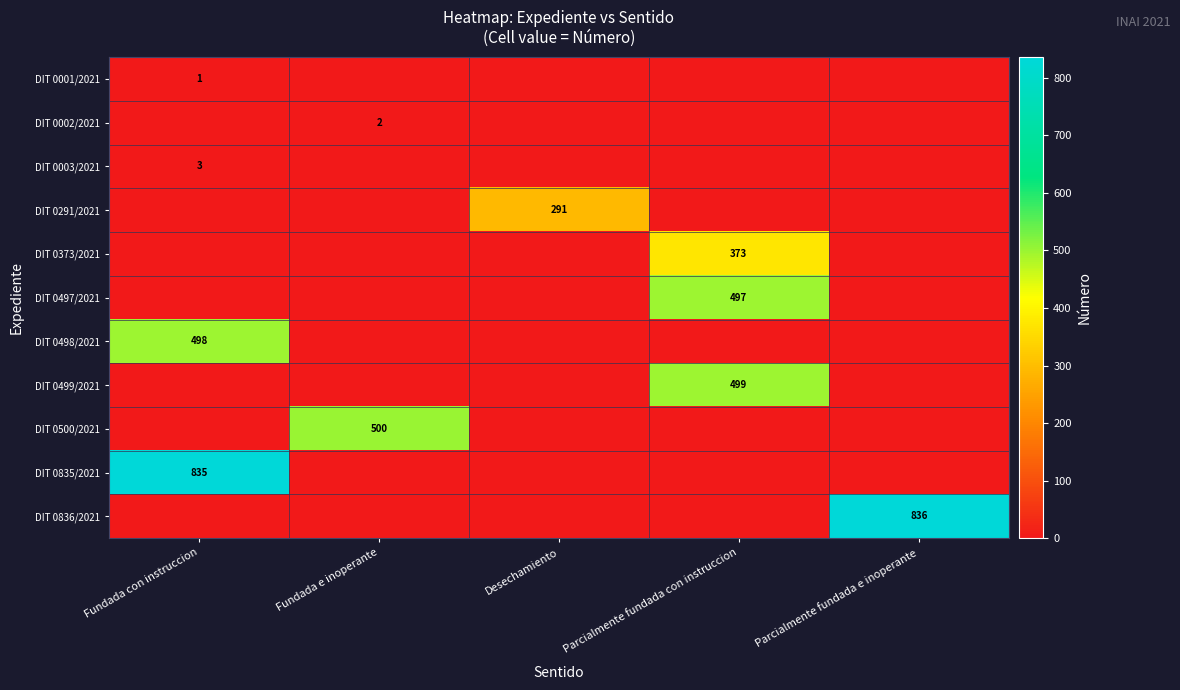

The value of DIT 0500/2021 at Fundada e inoperante is 325. True or false?

False